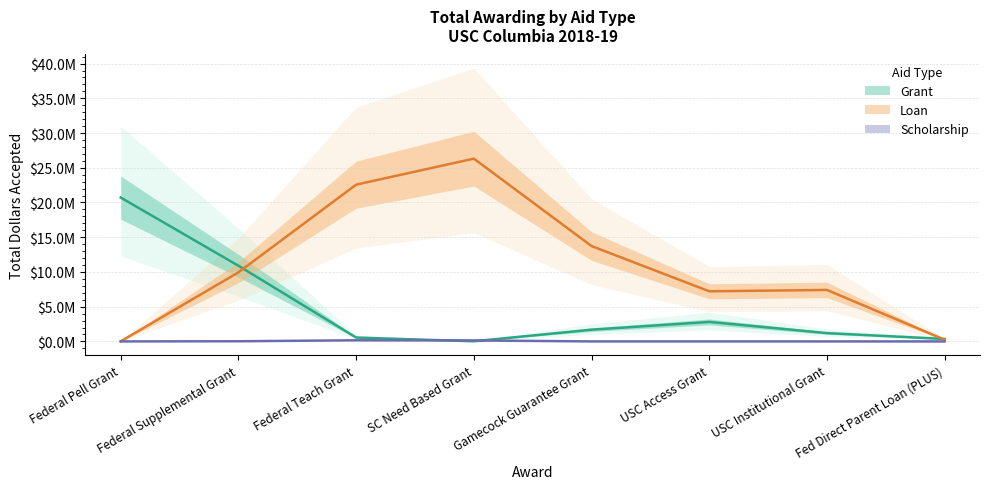

The value of Loan at Federal Supplemental Grant is 8668941.5. True or false?

False